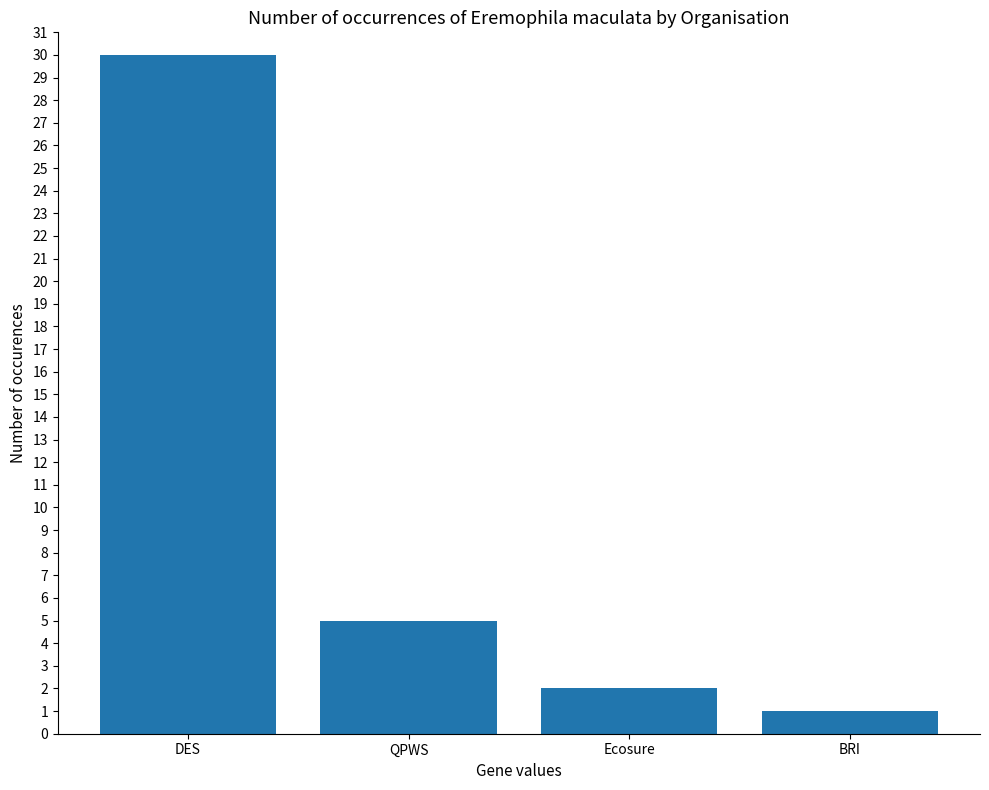

Which label corresponds to the smallest value in the chart?

BRI